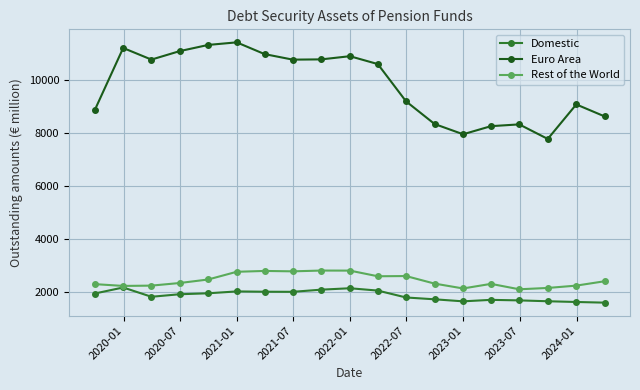

What is the minimum value shown in the chart?

1588.0